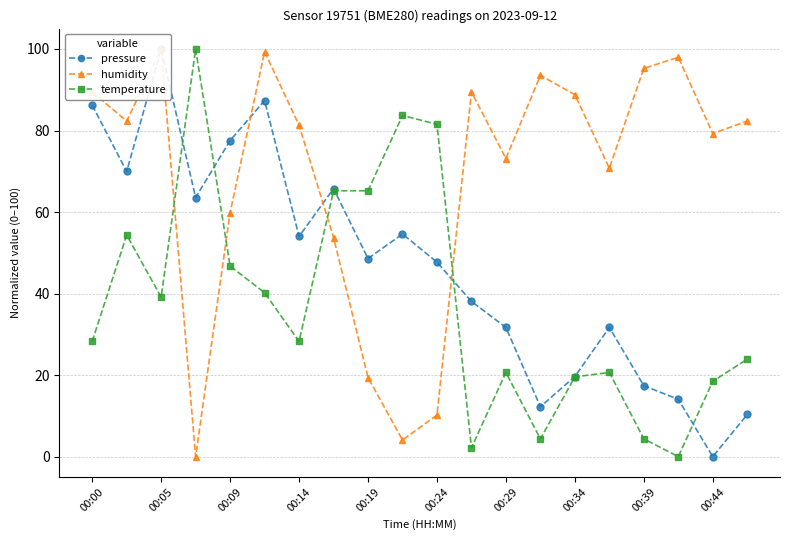

Is it true that temperature equals 46.7 at 00:09?

True